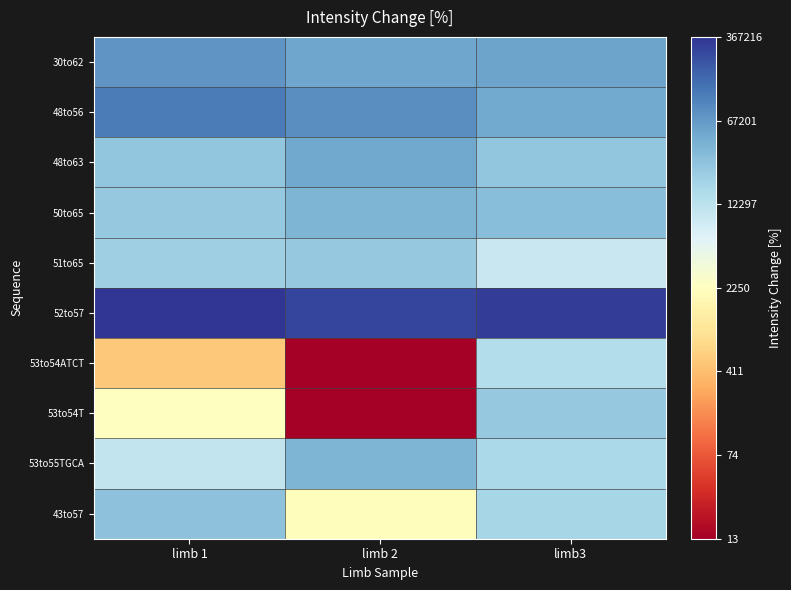

Reading left to right, transcribe all the data shown in this chart.

30to62: limb 1=11.2	limb 2=10.9	limb3=10.9
48to56: limb 1=11.6	limb 2=11.3	limb3=10.8
48to63: limb 1=10.2	limb 2=10.9	limb3=10.2
50to65: limb 1=10.1	limb 2=10.6	limb3=10.3
51to65: limb 1=10.0	limb 2=10.1	limb3=9.2
52to57: limb 1=12.8	limb 2=12.6	limb3=12.7
53to54ATCT: limb 1=6.2	limb 2=2.6	limb3=9.6
53to54T: limb 1=7.7	limb 2=2.6	limb3=10.1
53to55TGCA: limb 1=9.3	limb 2=10.6	limb3=9.7
43to57: limb 1=10.3	limb 2=7.7	limb3=9.8